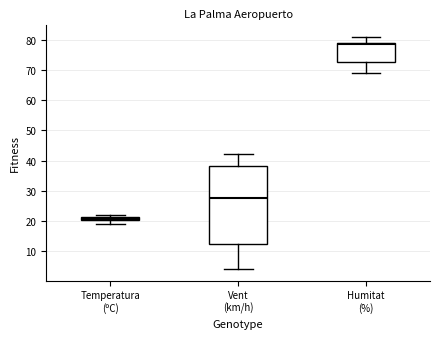

Which box has the lowest median line?

Temperatura (ºC)